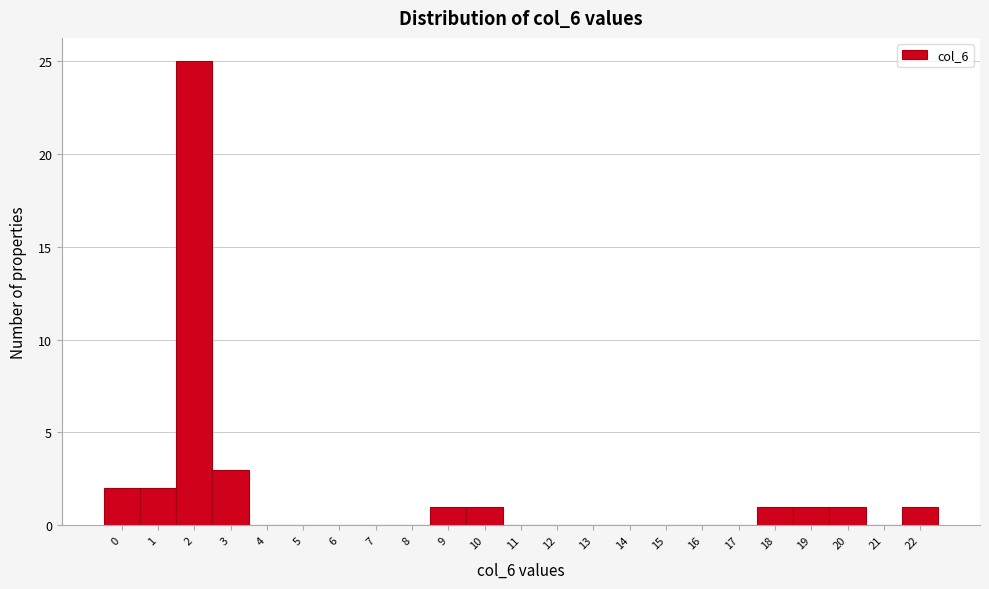

Reading right to left, what are all the values shown in this chart?

22=1	21=0	20=1	19=1	18=1	17=0	16=0	15=0	14=0	13=0	12=0	11=0	10=1	9=1	8=0	7=0	6=0	5=0	4=0	3=3	2=25	1=2	0=2